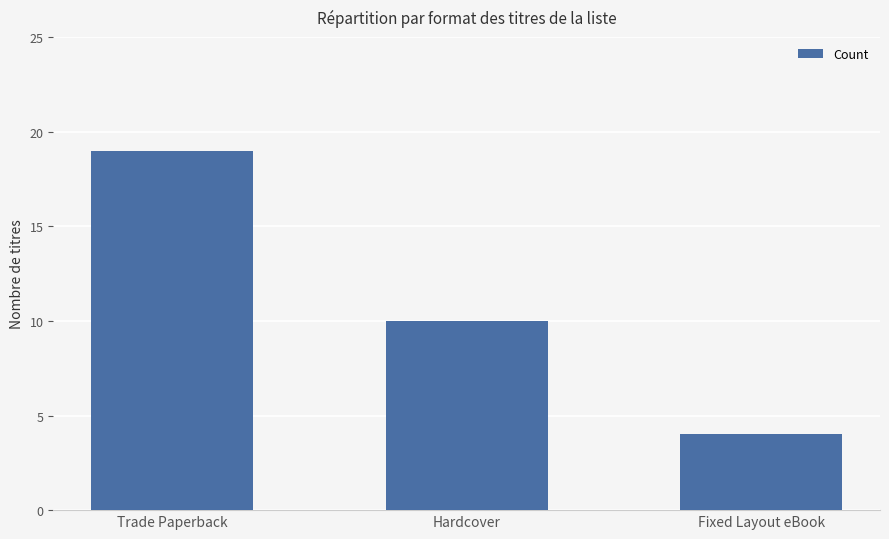

Which category has the lowest value across all series?

Fixed Layout eBook